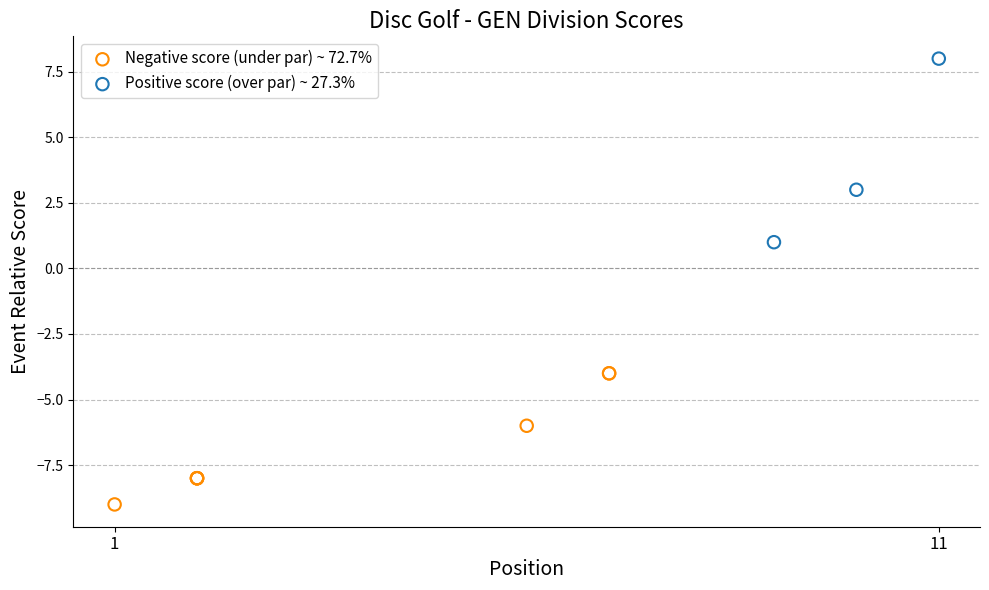

Which series has the widest spread of Y values?

Positive score (over par) ~ 27.3%